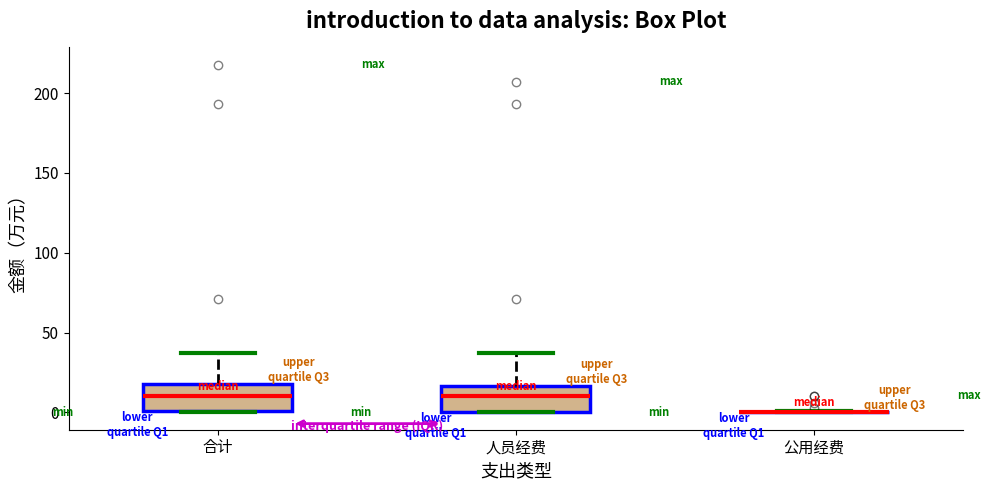

Where is the upper edge of the box for 人员经费 on the y-axis? The values are not printed on the chart, so give them approximately, as read against the axis.

15